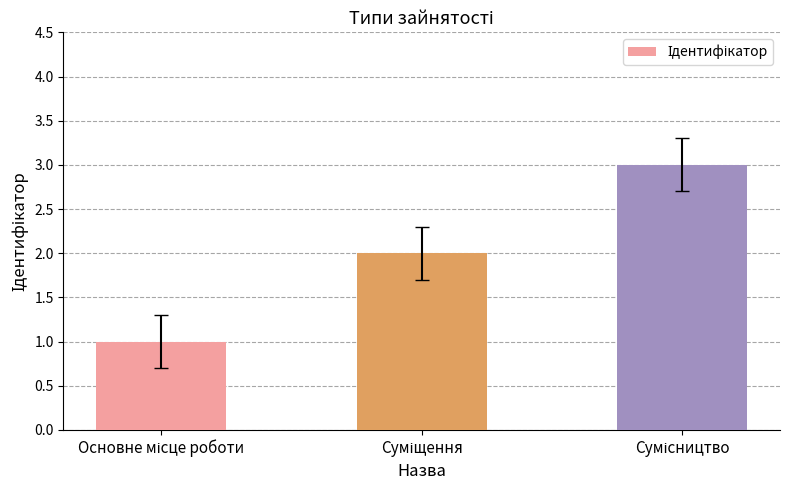

What is the maximum value shown in the chart?

3